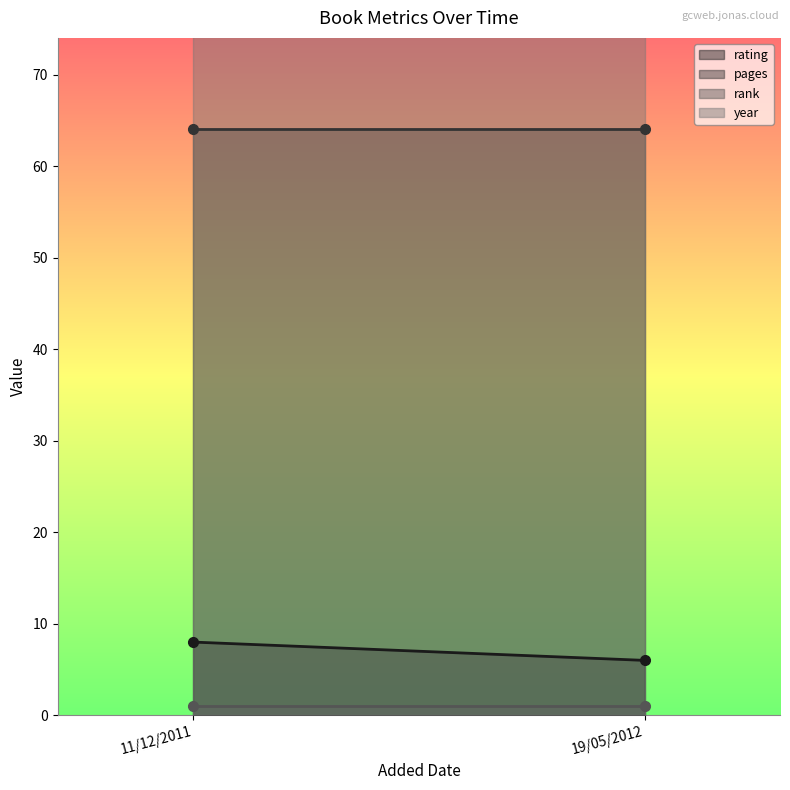

How many lines are shown in the chart?

4